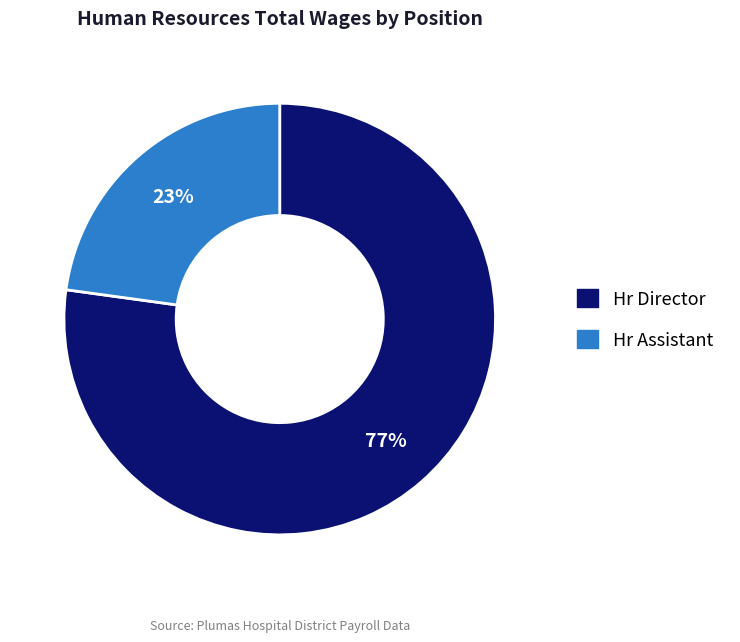

To the nearest percent, what is the difference between the Hr Director and Hr Assistant slice percentages?

54%